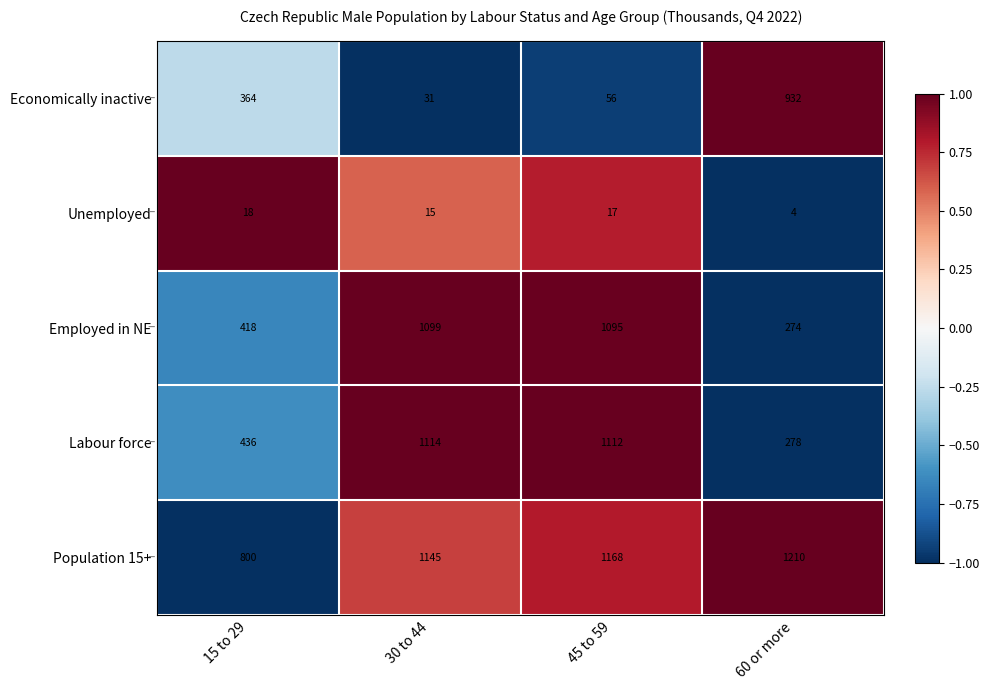

True or false: Unemployed has a value of 4 at 60 or more.

True